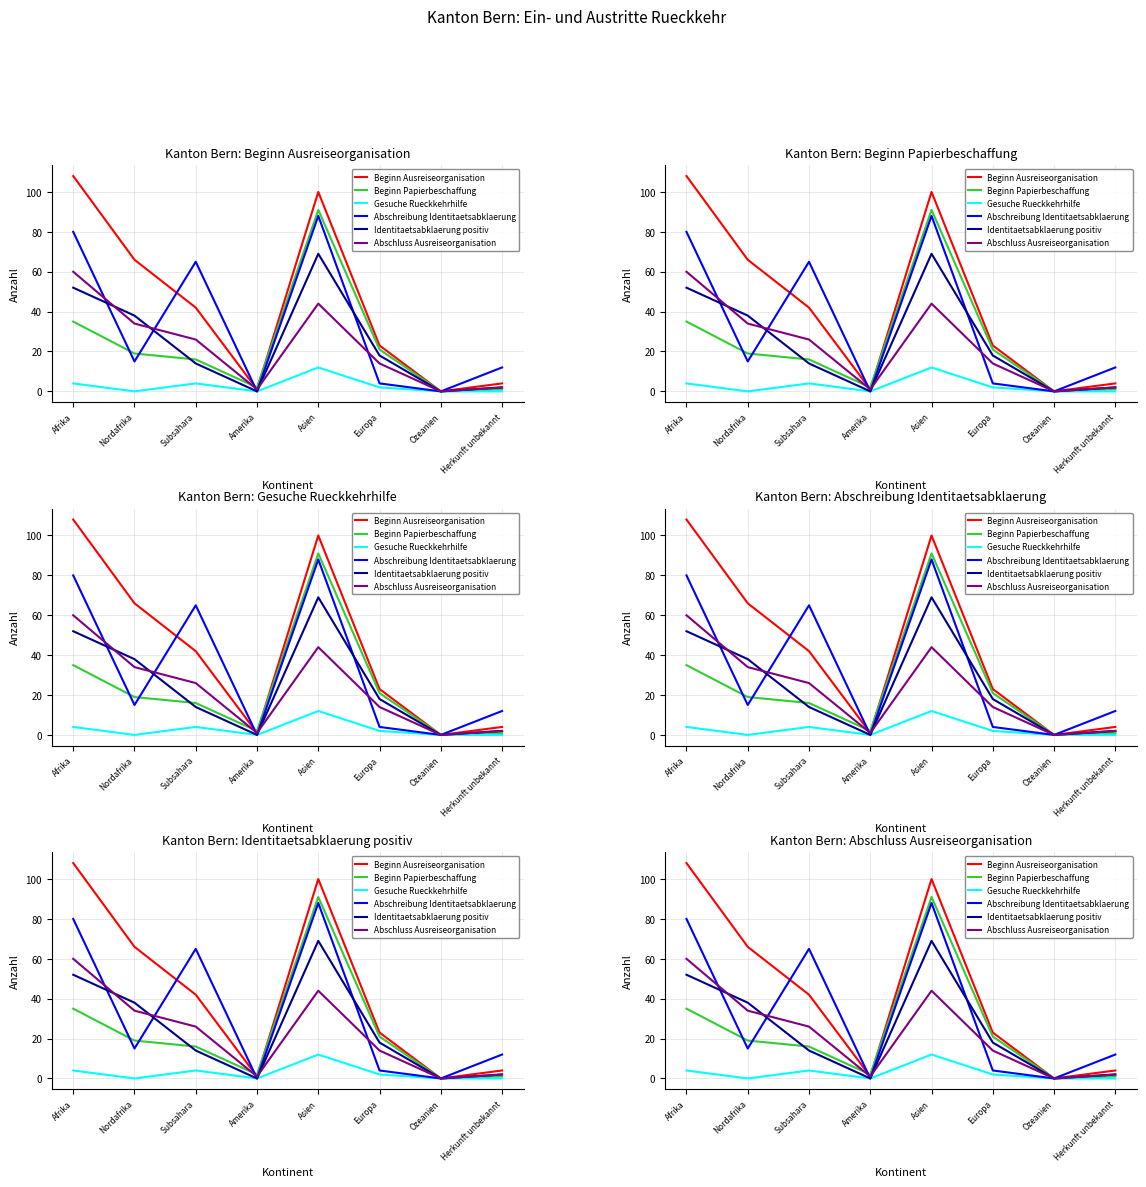

At which label is Beginn Papierbeschaffung closest to 45?

Afrika